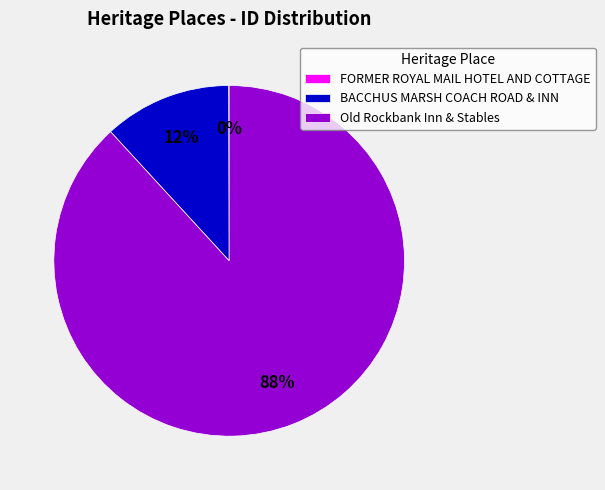

What is the largest slice in the pie chart?

Old Rockbank Inn & Stables